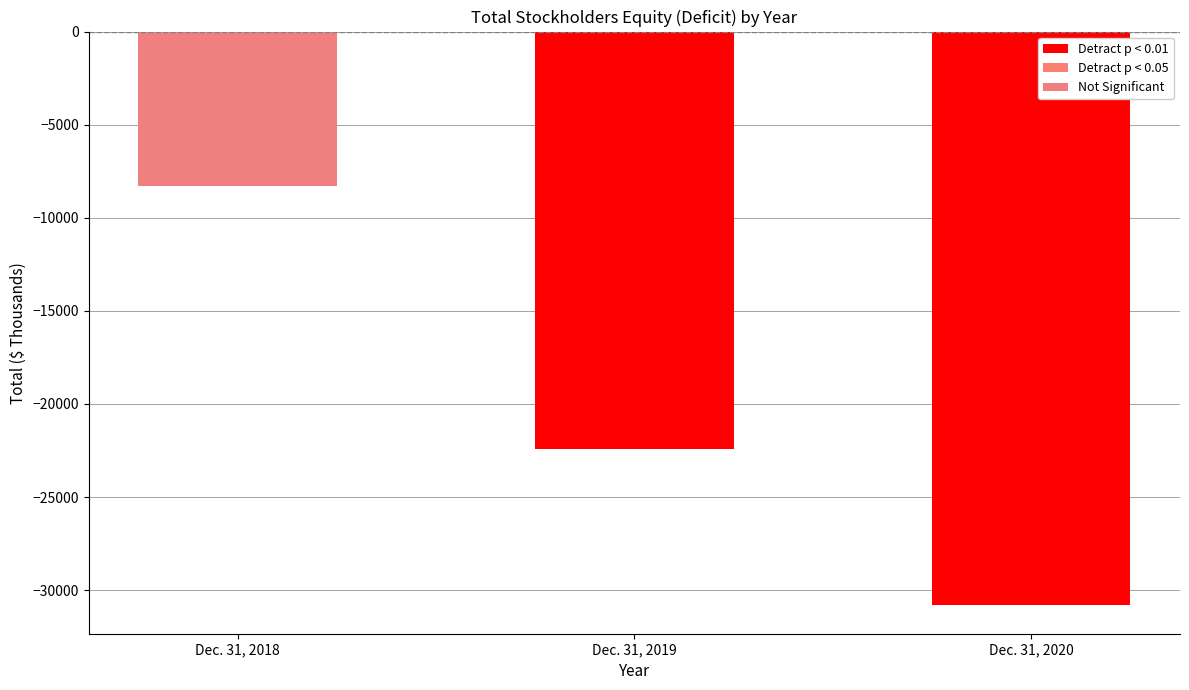

Reading left to right, extract all data points from this chart.

-8277	-22421	-30797